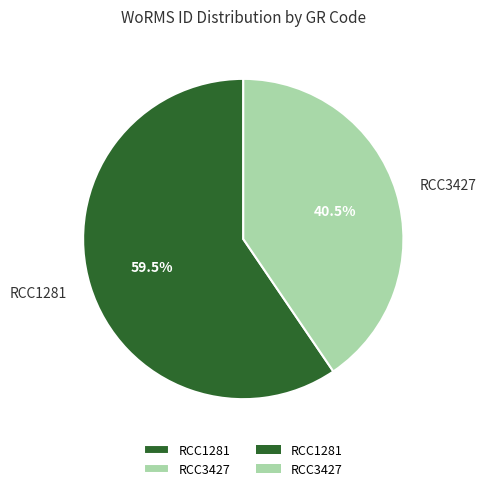

Between RCC3427 and RCC1281, which is larger?

RCC1281